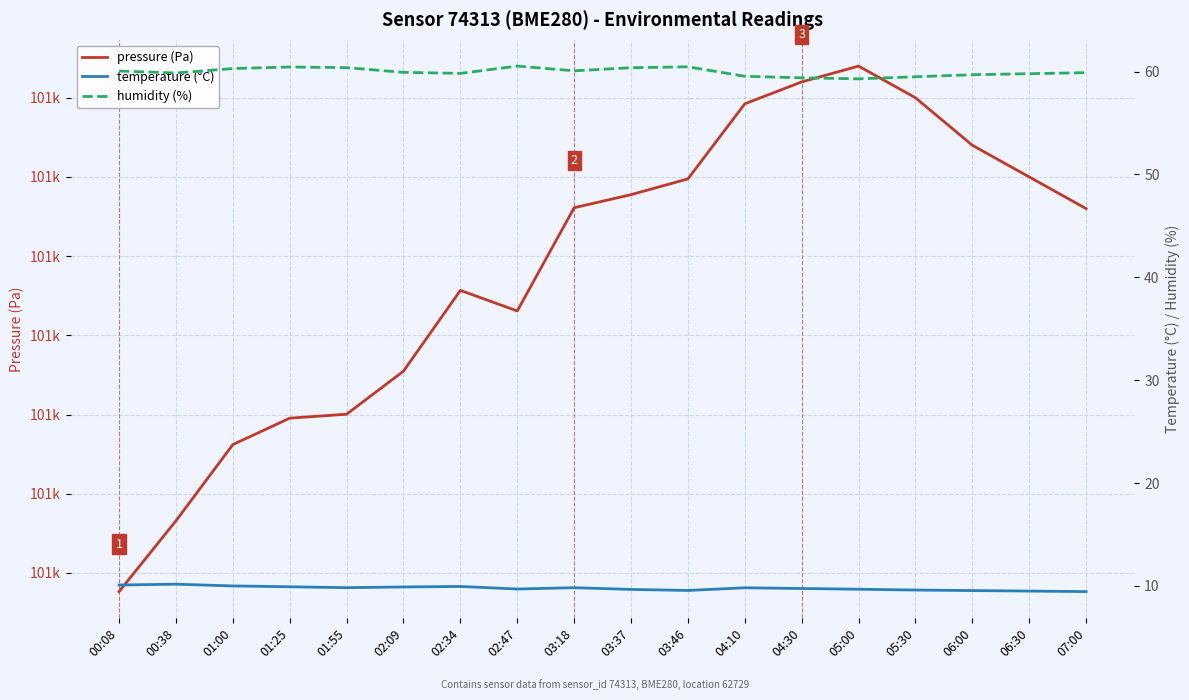

List the series in order of their peak value, highest first.

pressure (Pa), humidity (%), temperature (°C)